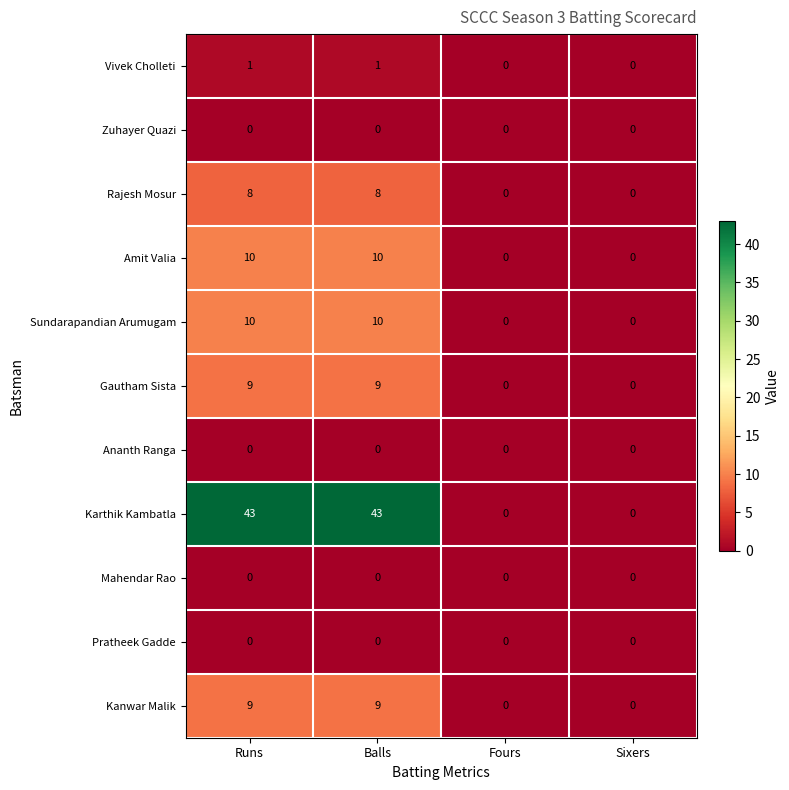

Which series has the widest spread of values?

Karthik Kambatla